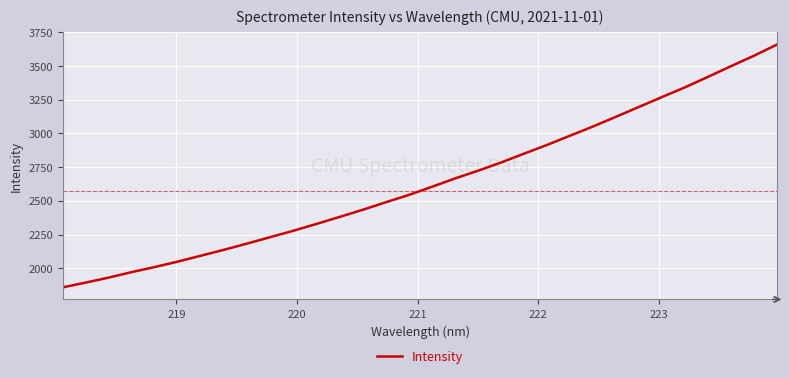

What is the difference between the maximum and minimum values?

1801.3